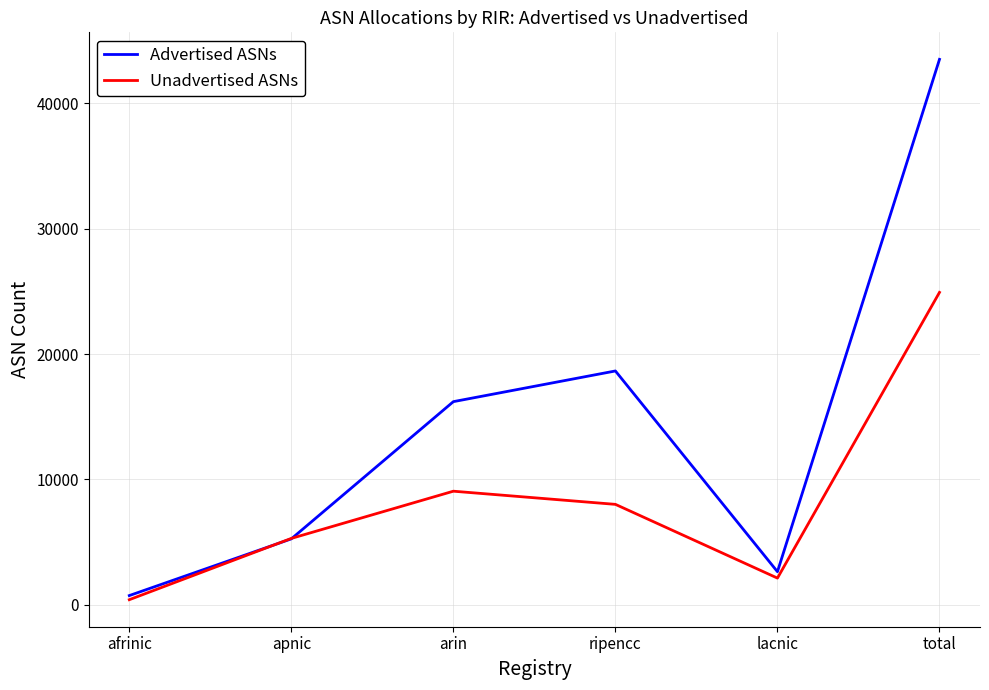

Rank the series by their maximum value, from lowest to highest.

Unadvertised ASNs, Advertised ASNs